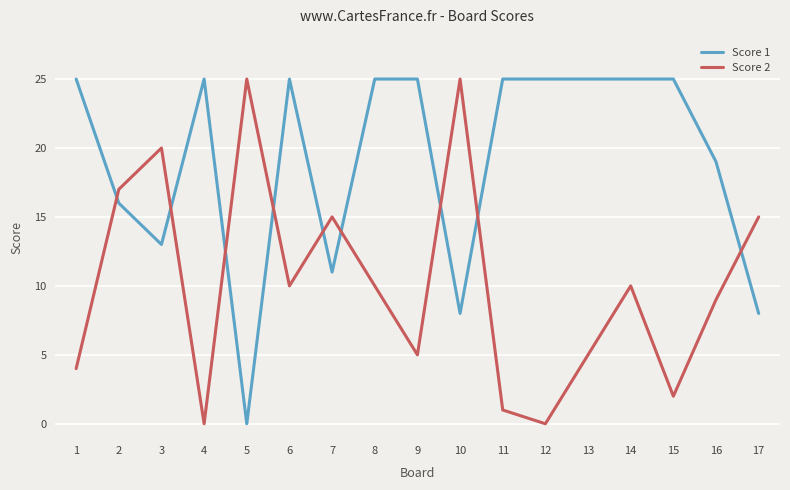

Is this an area chart (filled region under the line)?

No